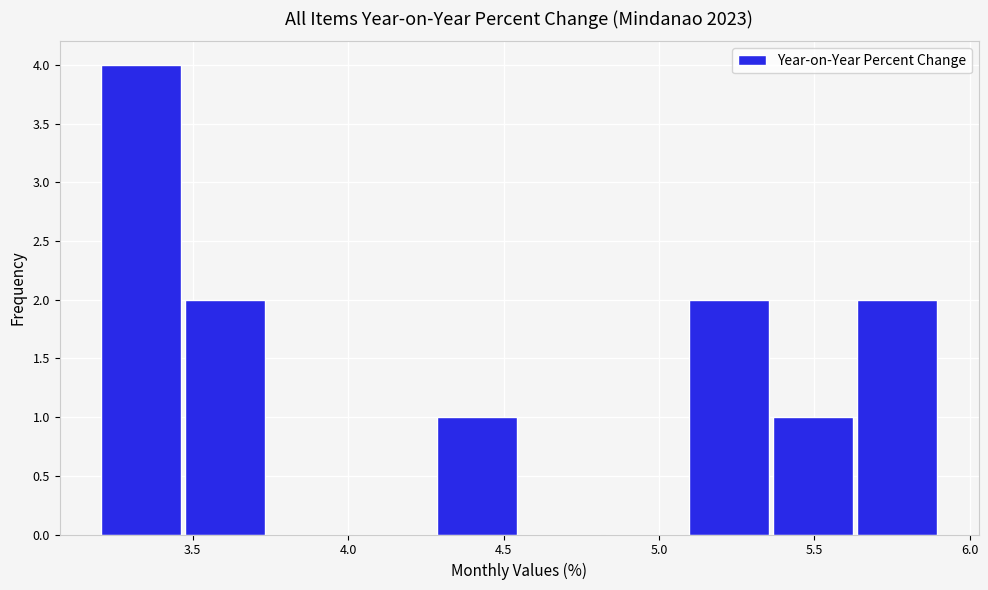

Reading left to right, transcribe this chart: for each bar, give the range it covers on the x-axis and its height. Neither the bar edges nor the heights are printed on the chart, so give them approximately, as read against the axes.

3.20 to 3.47: 4
3.47 to 3.74: 2
3.74 to 4.01: 0
4.01 to 4.28: 0
4.28 to 4.55: 1
4.55 to 4.82: 0
4.82 to 5.09: 0
5.09 to 5.36: 2
5.36 to 5.63: 1
5.63 to 5.90: 2